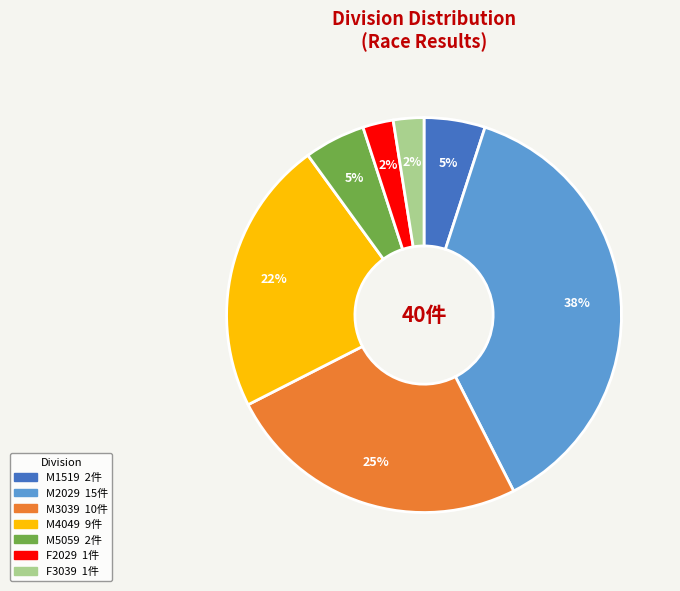

Do F2029 and M4049 together represent more than half of the pie?

No